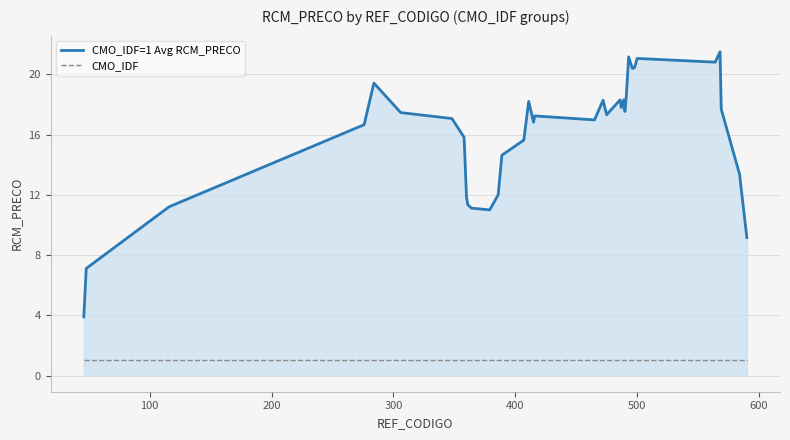

True or false: CMO_IDF=1 Avg RCM_PRECO and CMO_IDF cross at least once.

False